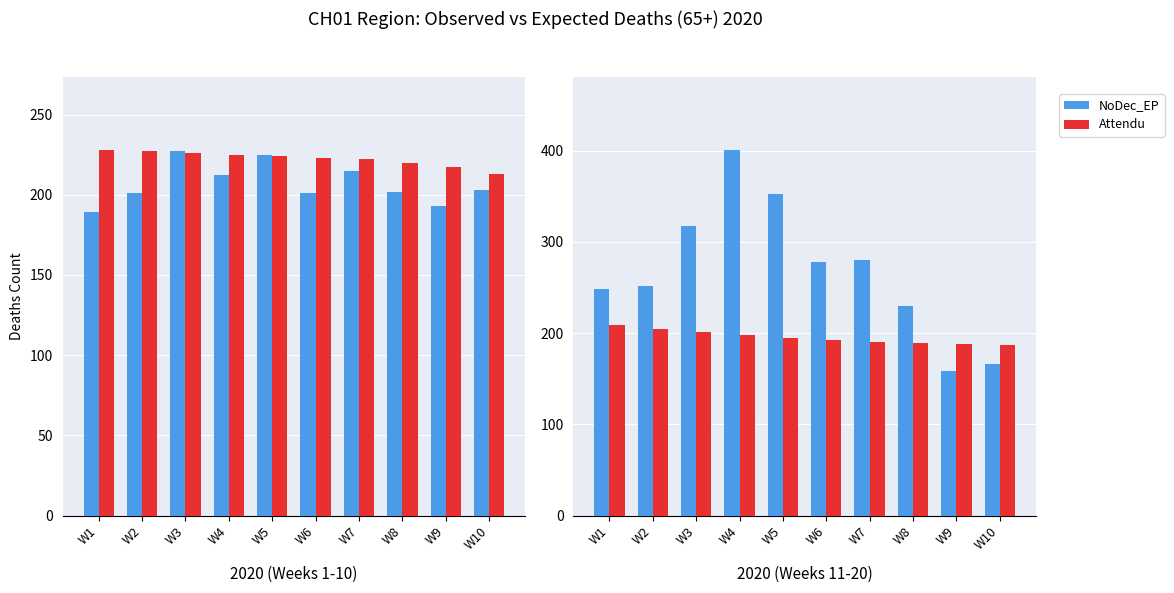

The Attendu series shows 363 at W2. True or false?

False